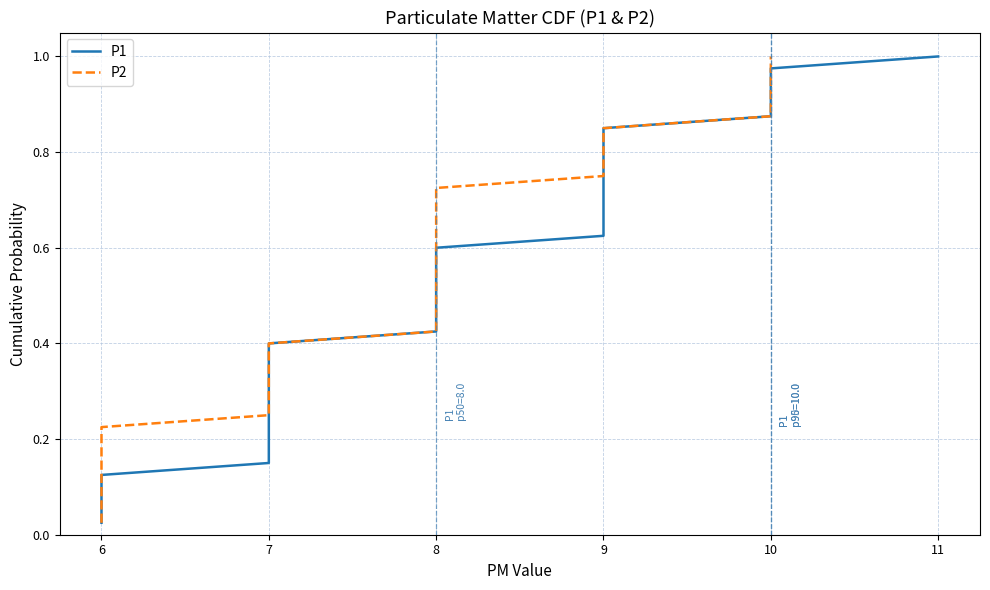

True or false: P1 has more than 0 interior local peaks.

False